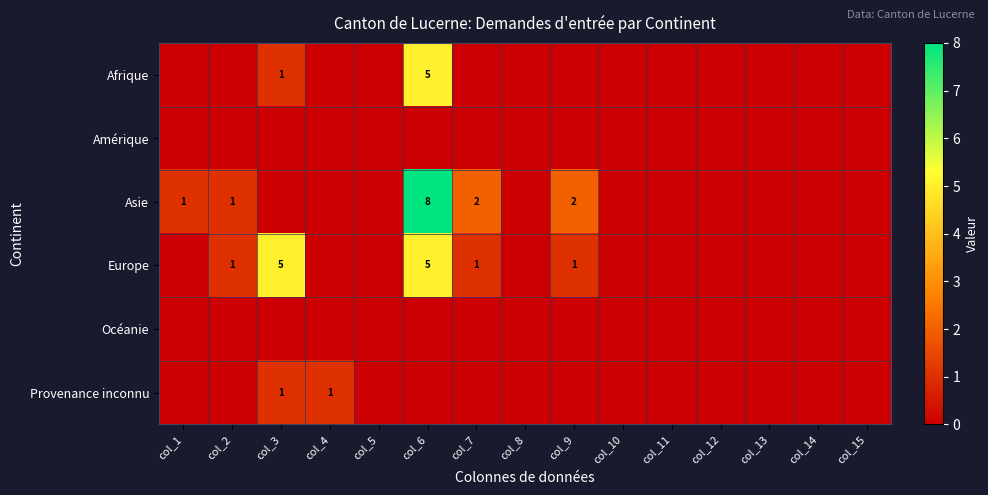

How many Provenance inconnu values are between 0 and 1?

15